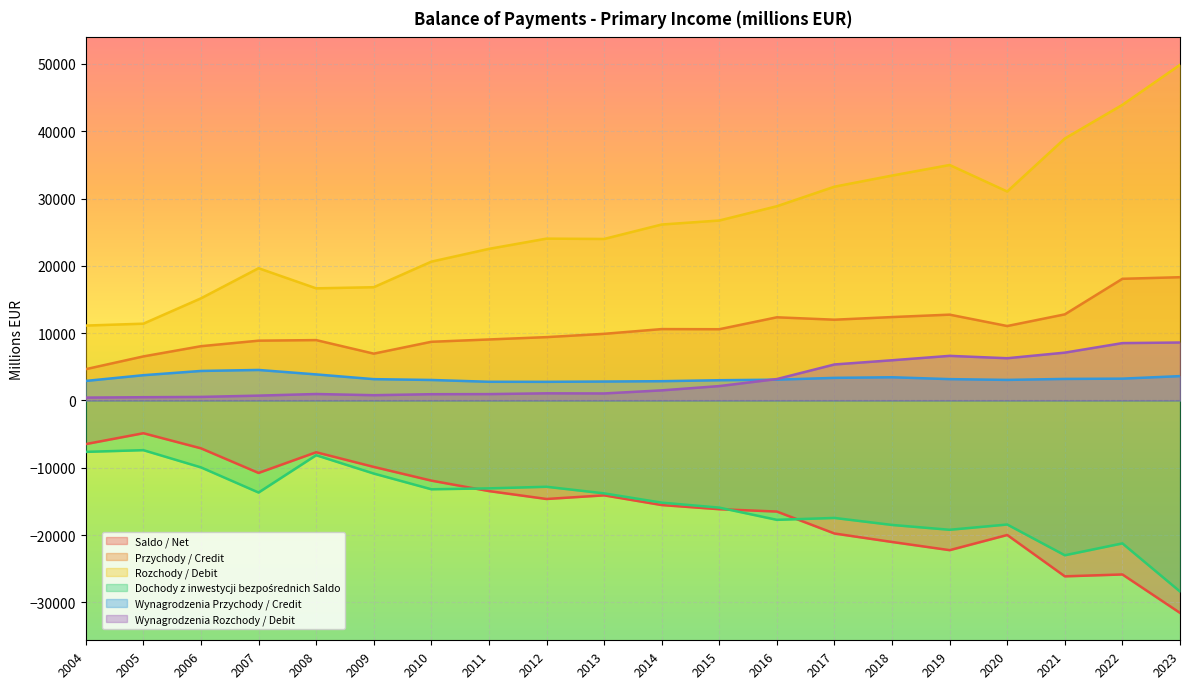

How many values in the Przychody / Credit series are below 10583?

10